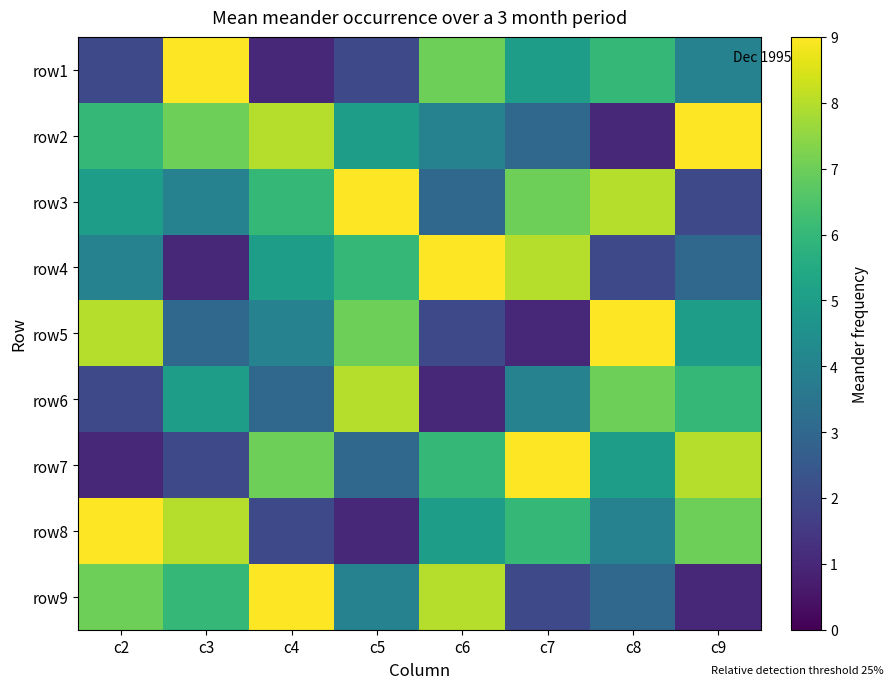

Reading left to right, extract all data points from this chart.

row1: c2=2	c3=9	c4=1	c5=2	c6=7	c7=5	c8=6	c9=4
row2: c2=6	c3=7	c4=8	c5=5	c6=4	c7=3	c8=1	c9=9
row3: c2=5	c3=4	c4=6	c5=9	c6=3	c7=7	c8=8	c9=2
row4: c2=4	c3=1	c4=5	c5=6	c6=9	c7=8	c8=2	c9=3
row5: c2=8	c3=3	c4=4	c5=7	c6=2	c7=1	c8=9	c9=5
row6: c2=2	c3=5	c4=3	c5=8	c6=1	c7=4	c8=7	c9=6
row7: c2=1	c3=2	c4=7	c5=3	c6=6	c7=9	c8=5	c9=8
row8: c2=9	c3=8	c4=2	c5=1	c6=5	c7=6	c8=4	c9=7
row9: c2=7	c3=6	c4=9	c5=4	c6=8	c7=2	c8=3	c9=1